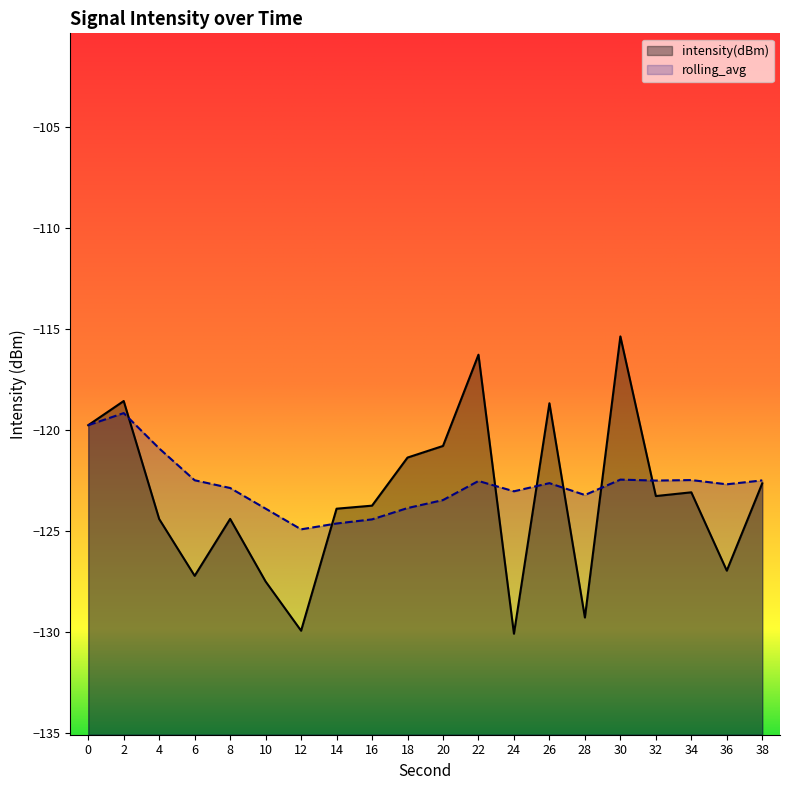

At which category does intensity(dBm) reach its first local valley?

6